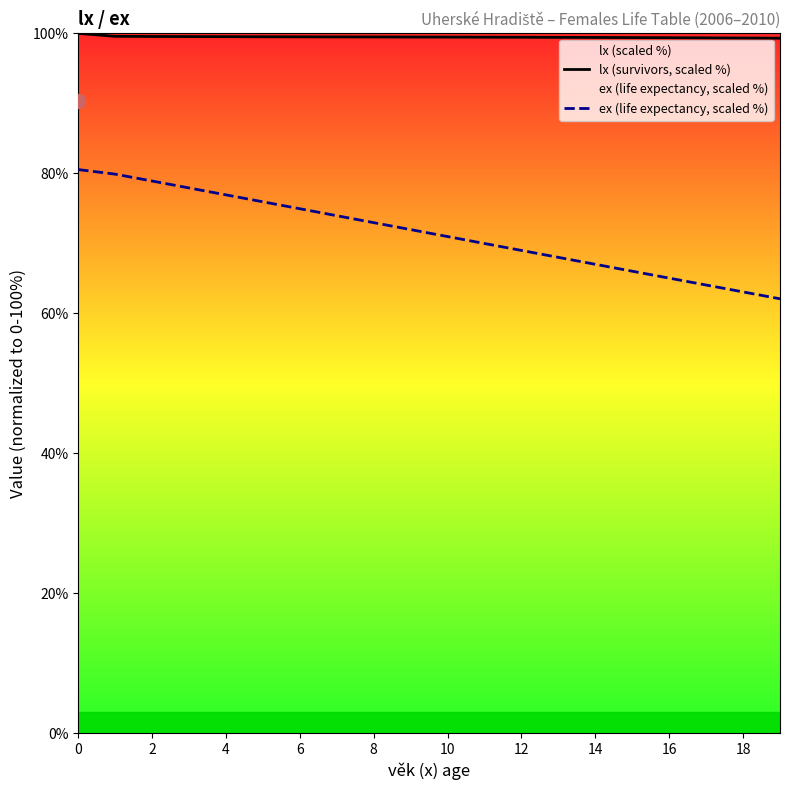

The value of lx (survivors, scaled %) at 12 is 45.7. True or false?

False